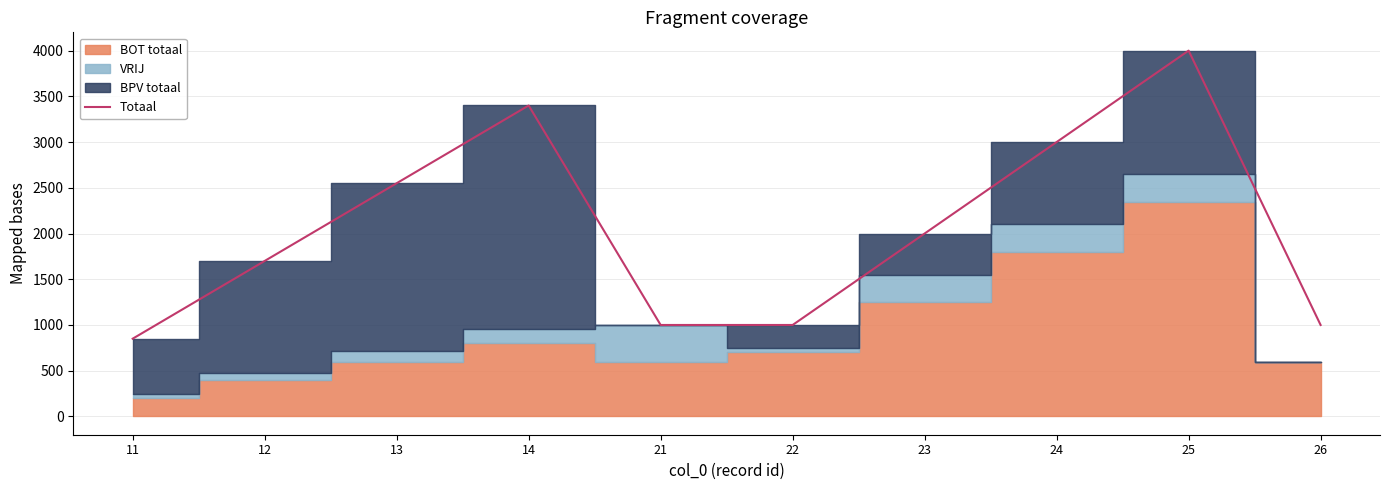

List the labels in order of value, largest first.

25, 14, 24, 13, 23, 12, 21, 22, 26, 11